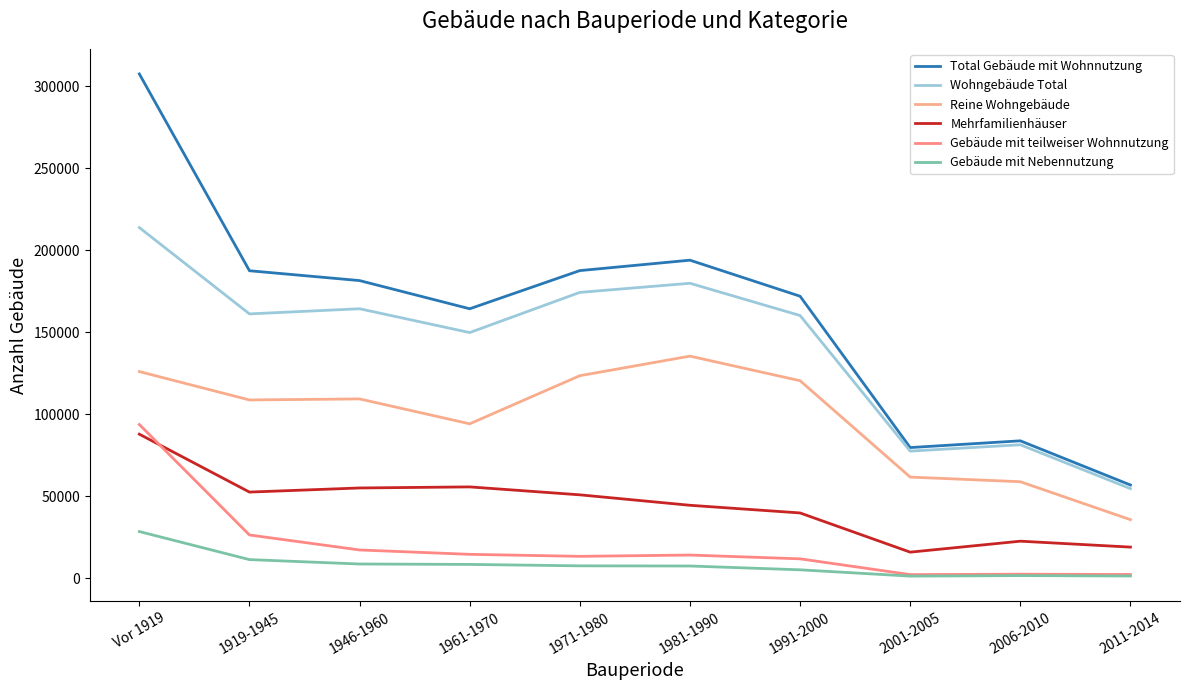

What is the value of the Wohngebäude Total point at the 8th from the left?

77509